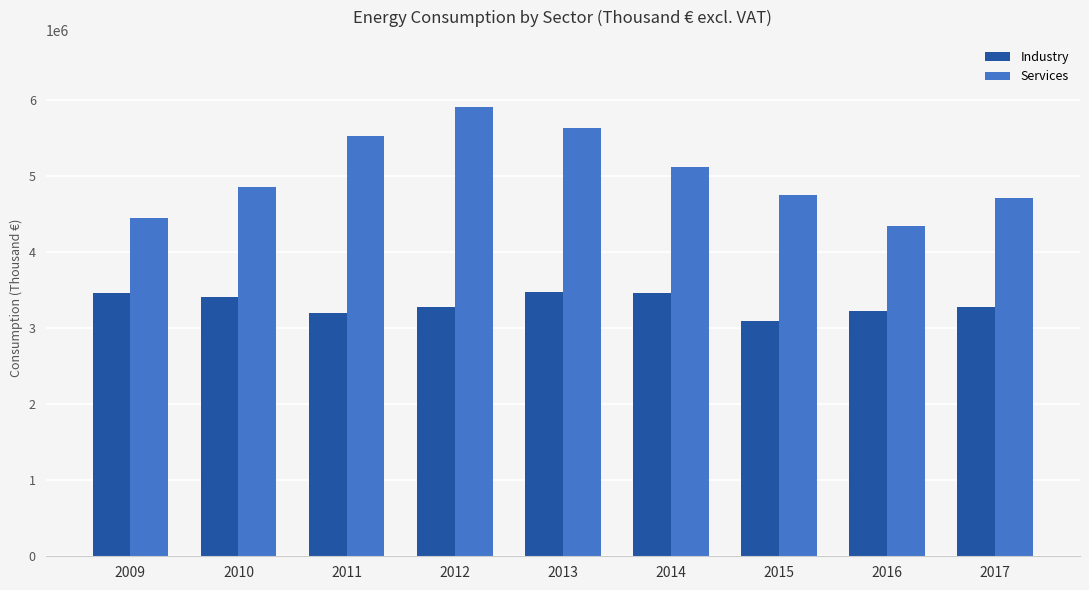

Is it true that Services equals 4340834 at 2016?

True